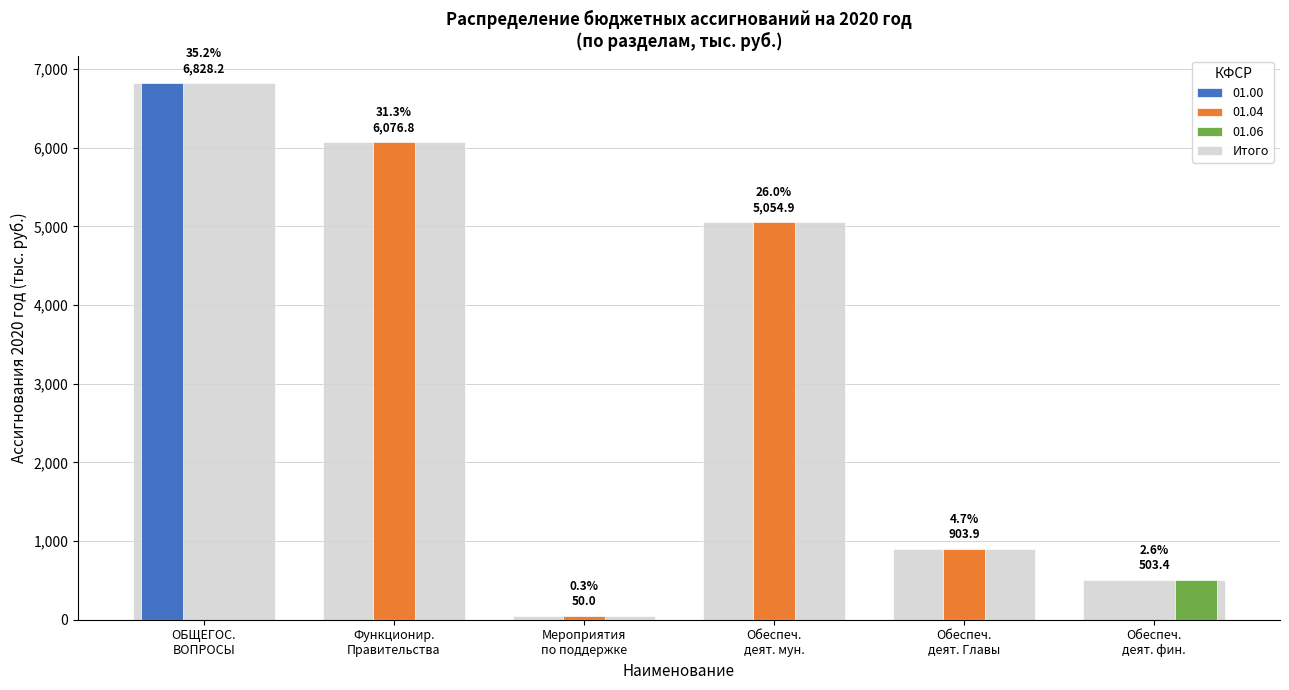

Which series has the largest total across all categories?

Итого